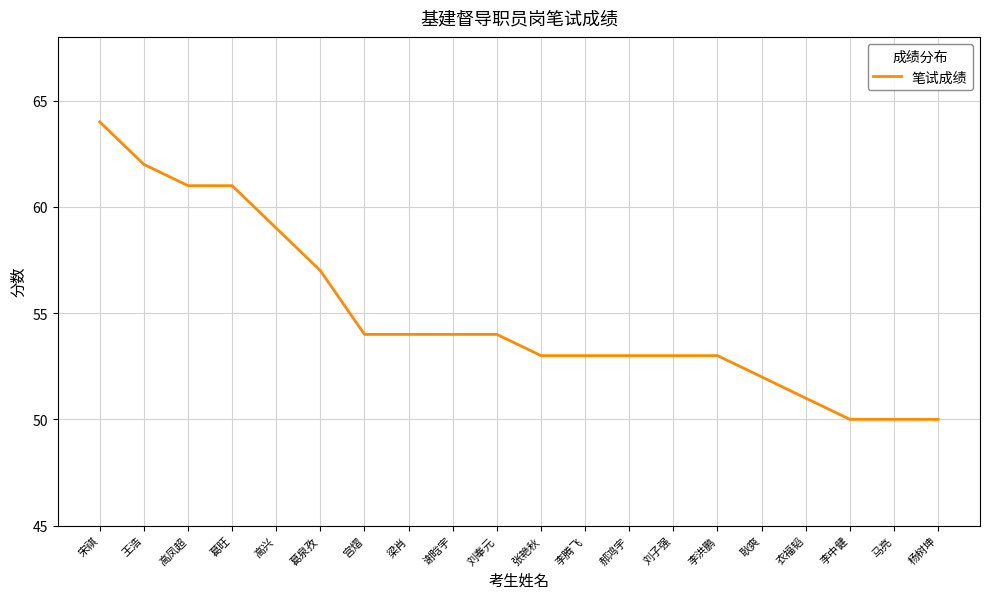

What is the difference between the maximum and minimum values?

14